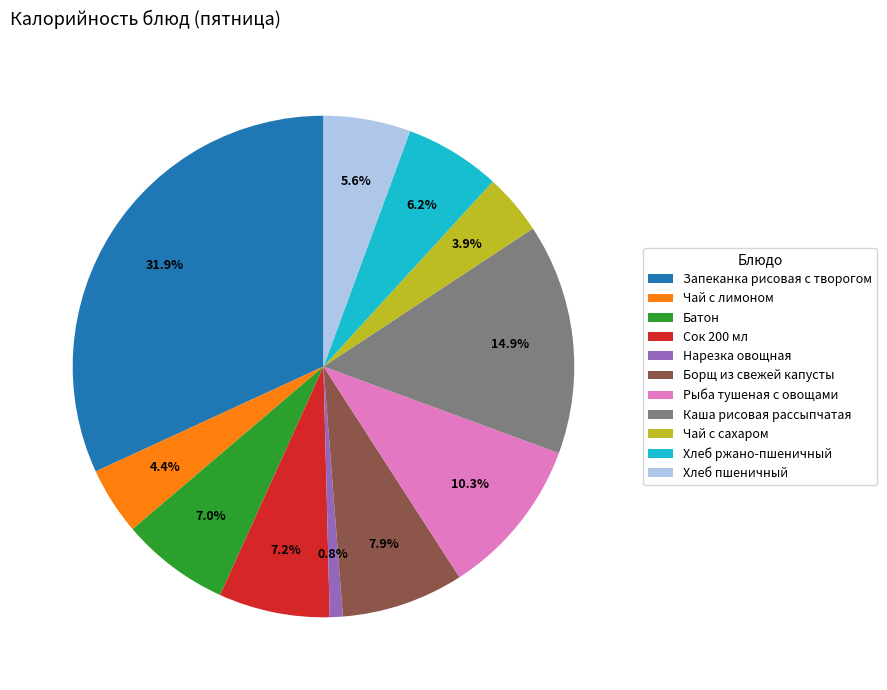

To the nearest percent, what is the difference between the largest and smallest slice percentages?

31%